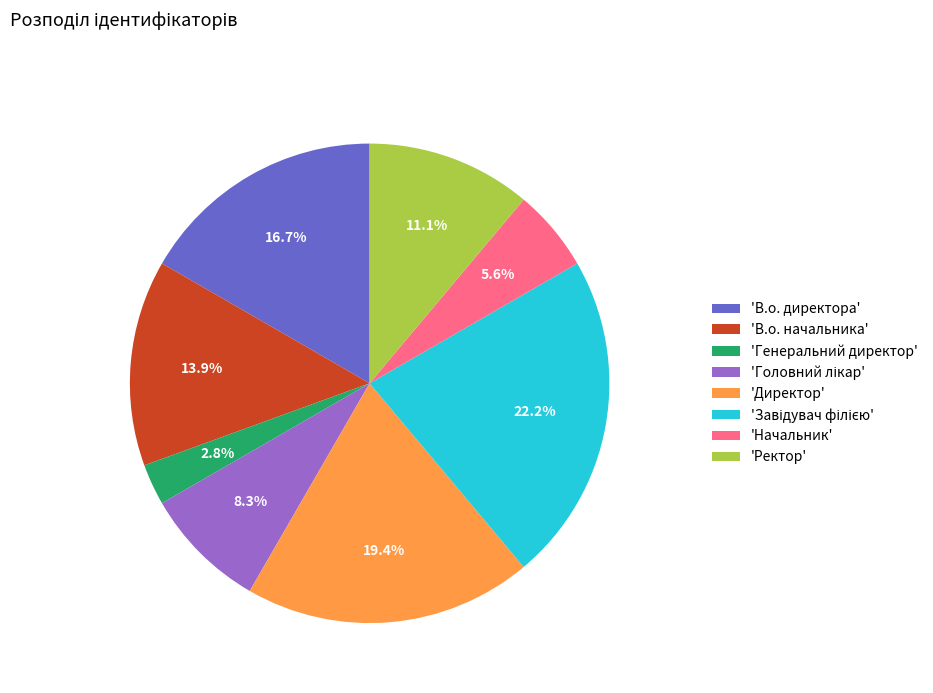

Approximately how many times larger is the value at 'В.о. начальника' compared to 'Генеральний директор'?

5.0